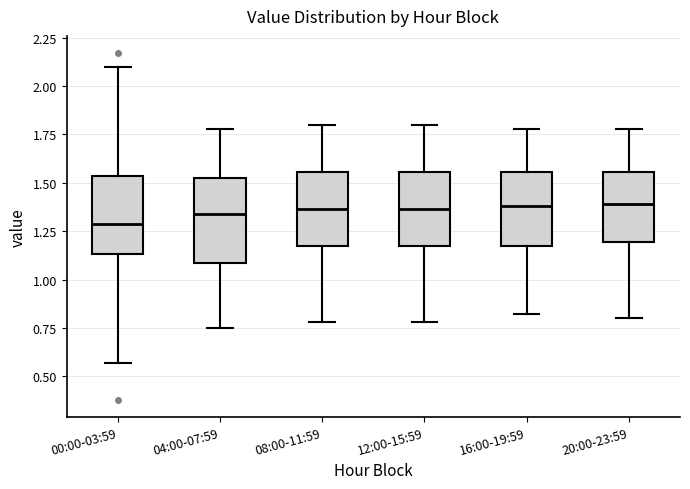

Reading left to right, read every box against the y-axis: the position of its median line, the range the box covers, and the ends of its whiskers. The values are not printed on the chart, so give them approximately, as read against the axis.

00:00-03:59: median 1.30, box 1.15 to 1.55, whiskers 0.55 to 2.10
04:00-07:59: median 1.35, box 1.10 to 1.55, whiskers 0.75 to 1.80
08:00-11:59: median 1.35, box 1.15 to 1.55, whiskers 0.80 to 1.80
12:00-15:59: median 1.35, box 1.15 to 1.55, whiskers 0.80 to 1.80
16:00-19:59: median 1.40, box 1.15 to 1.55, whiskers 0.80 to 1.80
20:00-23:59: median 1.40, box 1.20 to 1.55, whiskers 0.80 to 1.80